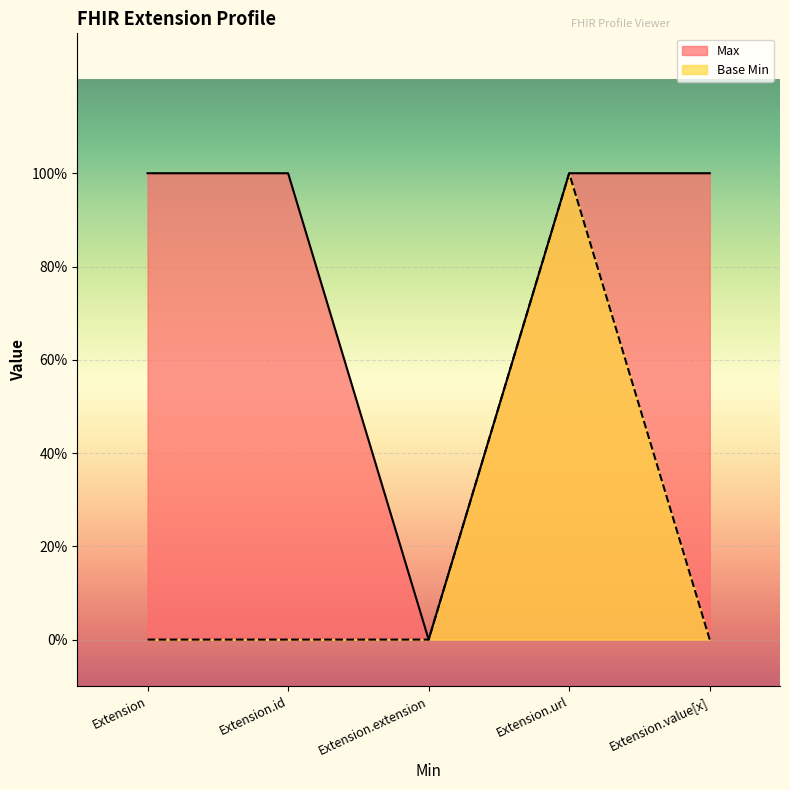

Reading left to right, what are all the values shown in this chart?

Max: Extension=1	Extension.id=1	Extension.extension=0	Extension.url=1	Extension.value[x]=1
Base Min: Extension=0	Extension.id=0	Extension.extension=0	Extension.url=1	Extension.value[x]=0